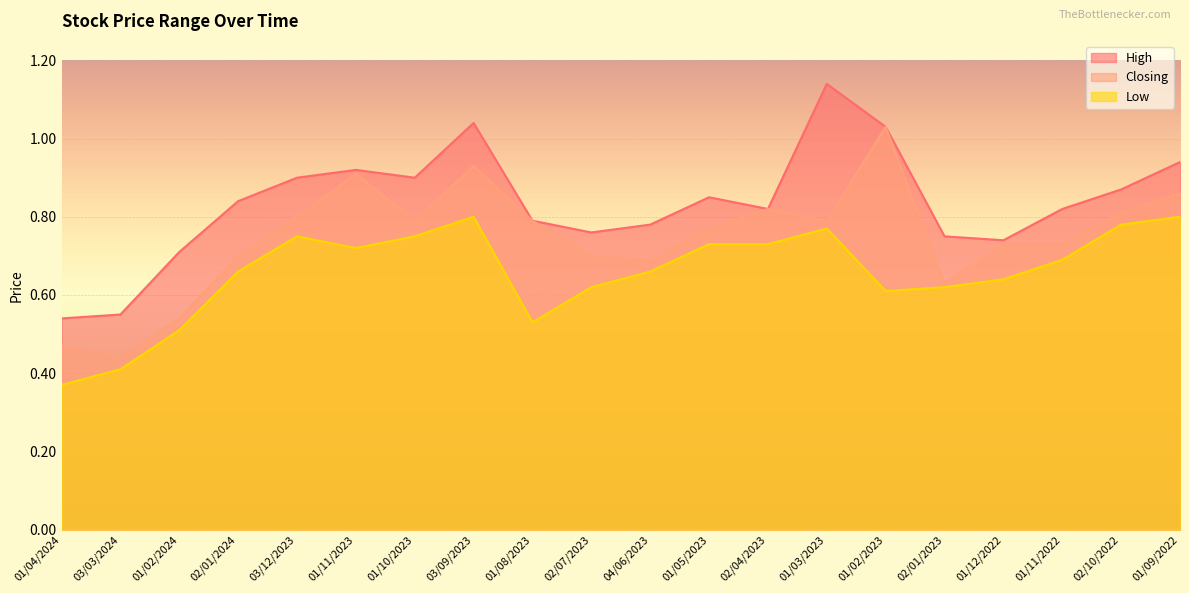

Between 01/05/2023 and 01/09/2022, which series saw the biggest shift?

High